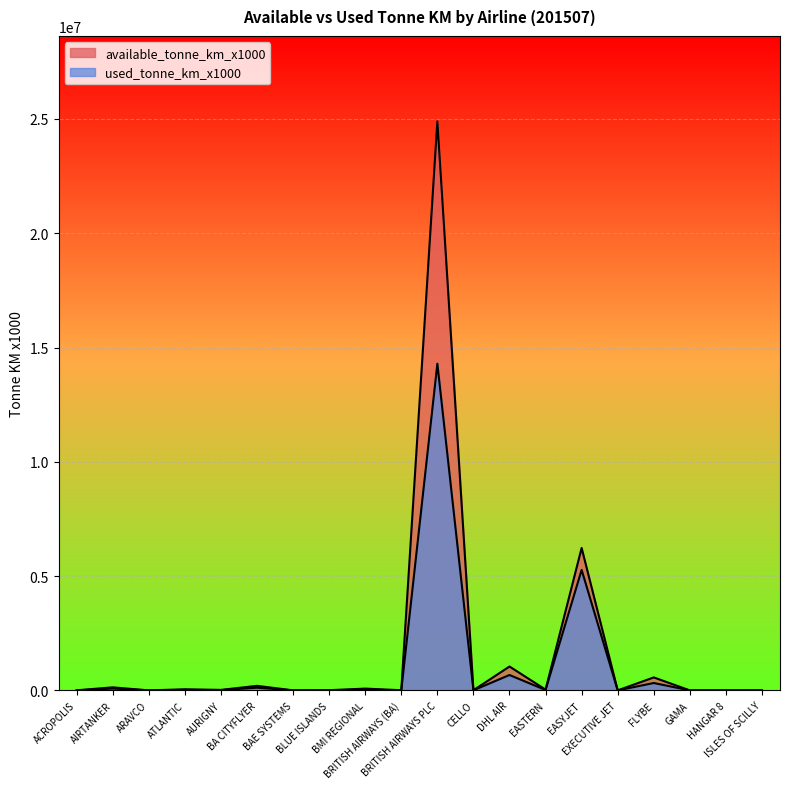

What is the maximum value for used_tonne_km_x1000?

14291377